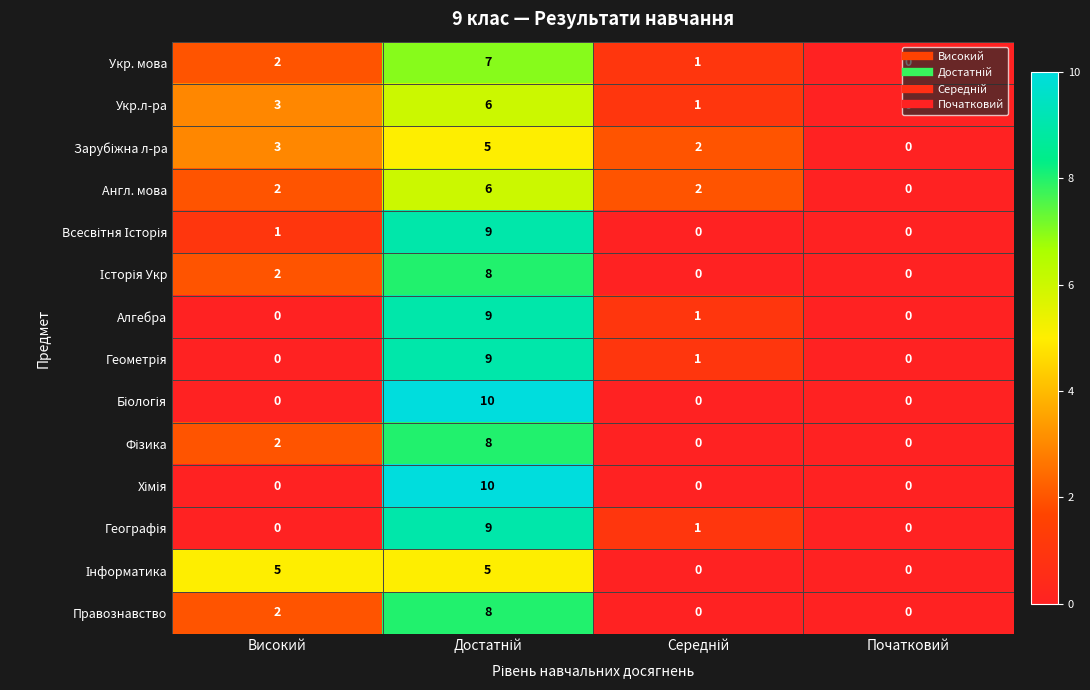

At how many categories does at least one series exceed 1?

3